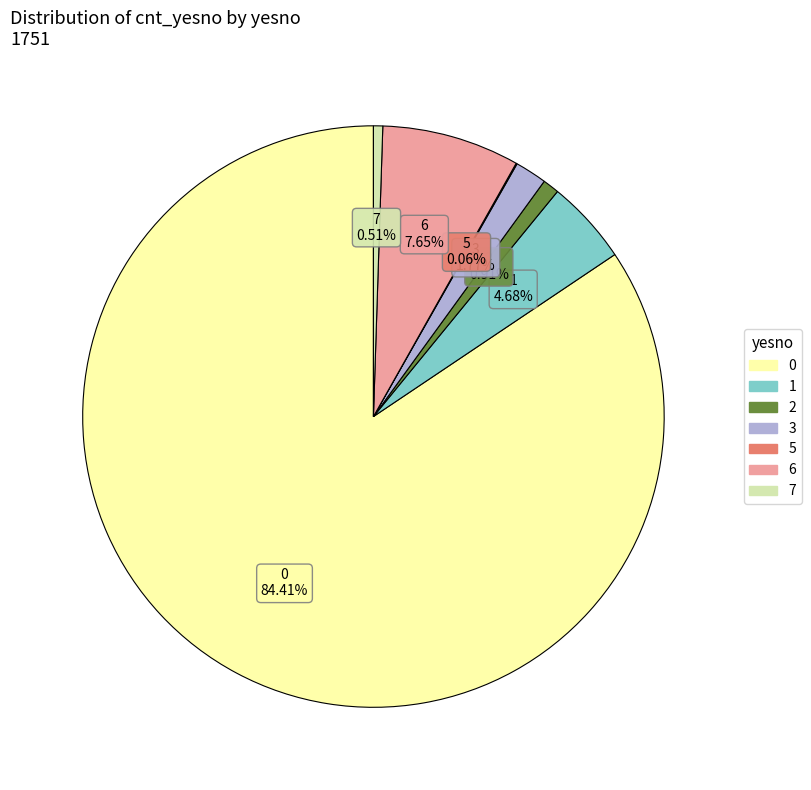

Which has a higher value, 1 or 6?

6